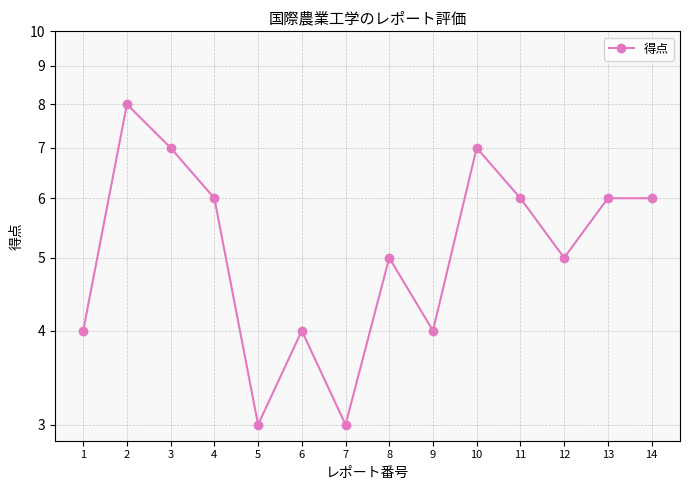

True or false: there are more than 1 points higher than both neighbors.

True